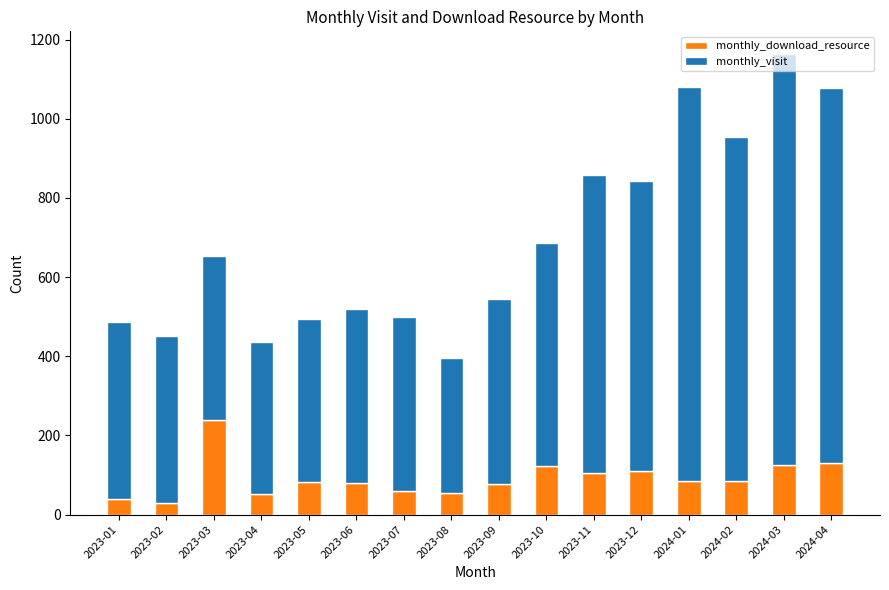

What is the total value across all series at 2023-06?

520